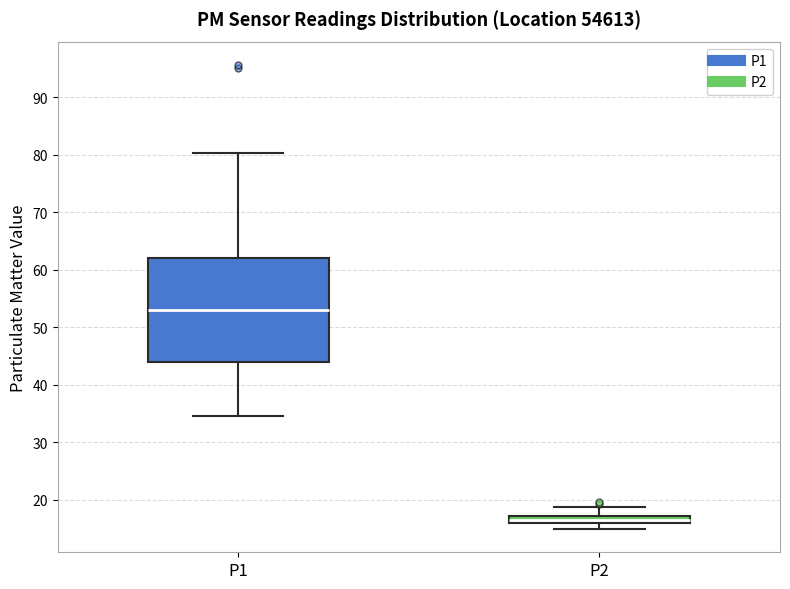

Which box is the tallest, from its lower edge to its upper edge?

P1